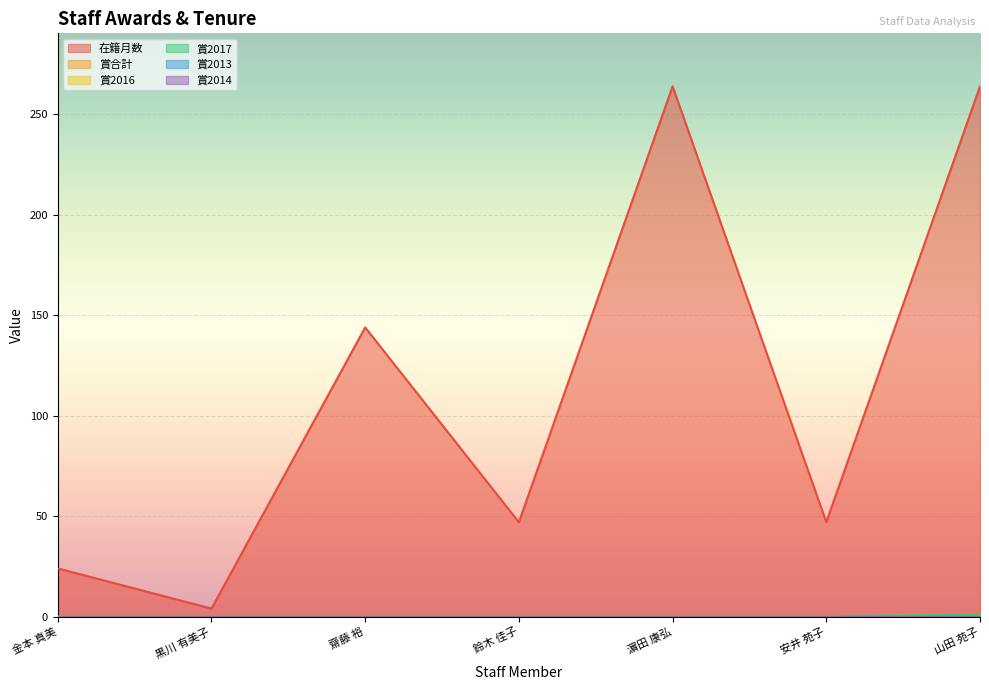

Does the chart display data point markers on the line(s)?

No